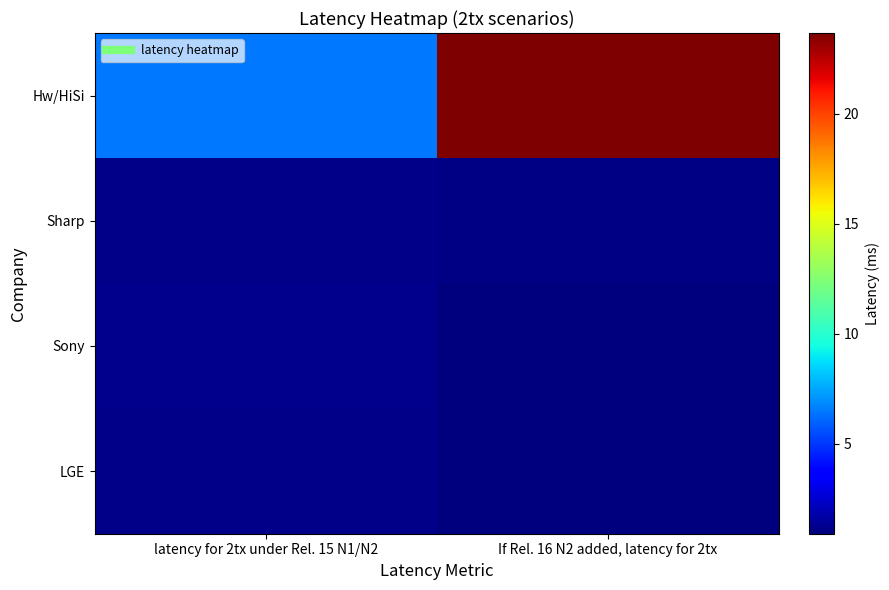

At If Rel. 16 N2 added, latency for 2tx, list the series in order from largest to smallest.

Hw/HiSi, Sharp, Sony, LGE